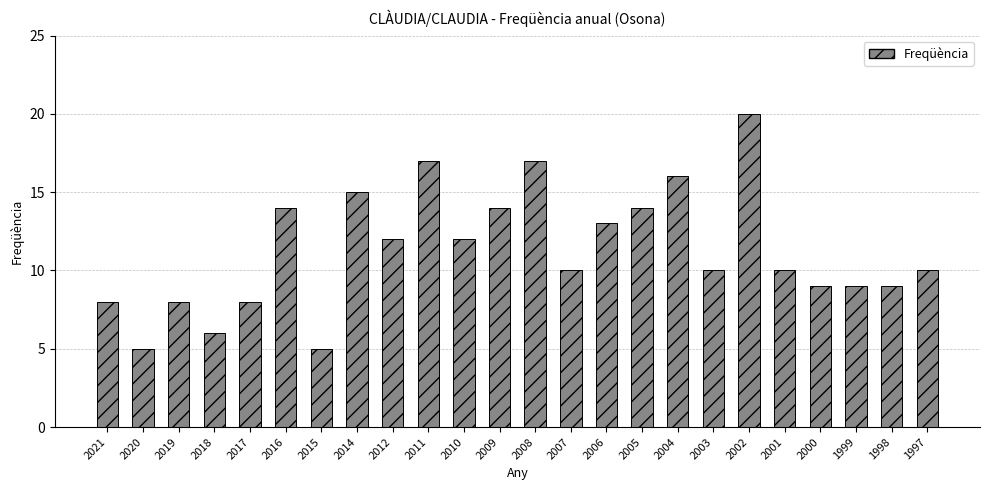

What is the value of the 1st bar from the left?

8